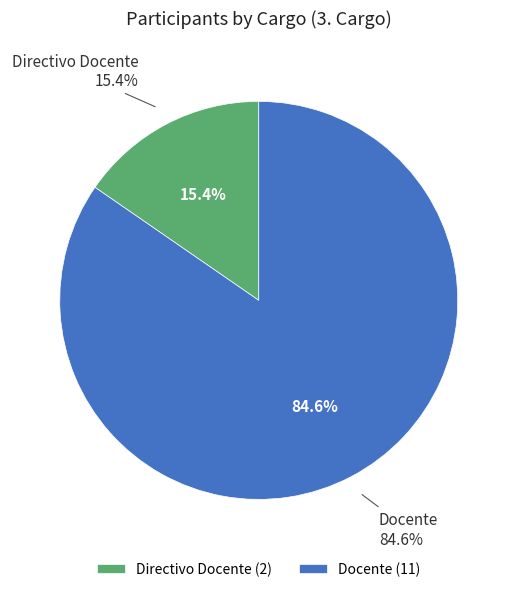

Approximately how many times larger is the value at Directivo Docente compared to Docente?

0.2